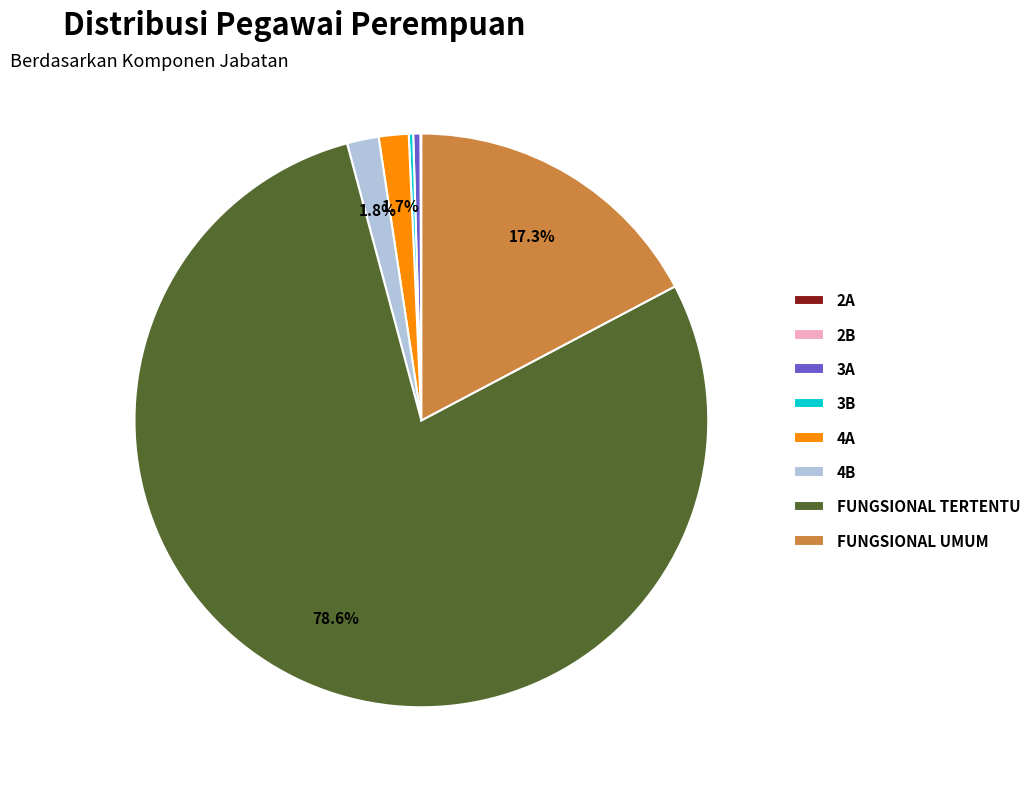

What is the largest slice in the pie chart?

FUNGSIONAL TERTENTU